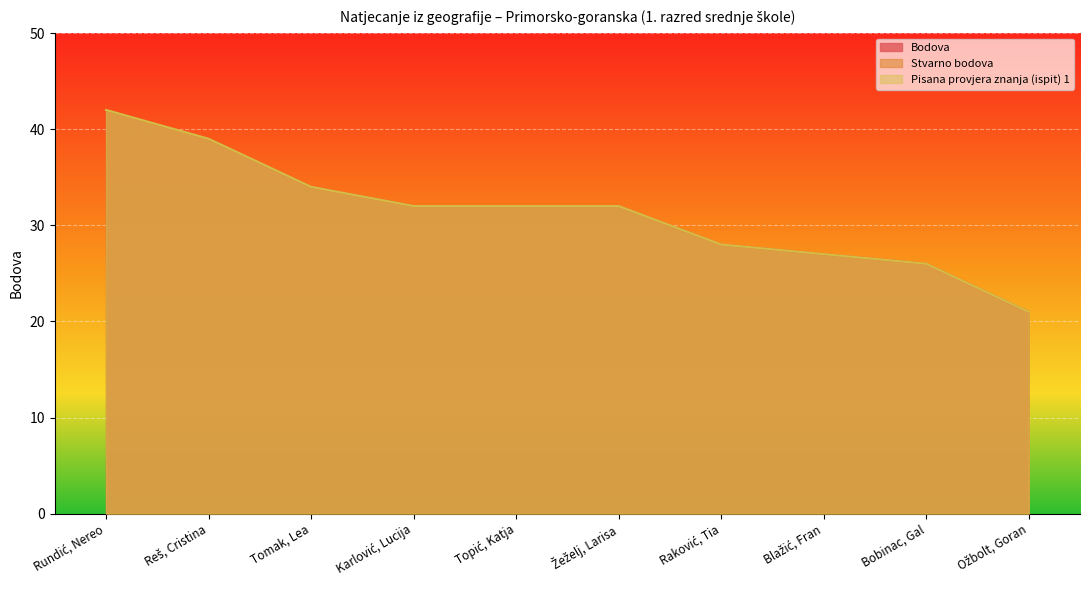

Reading left to right, transcribe all the data shown in this chart.

Bodova: Rundić, Nereo=42	Reš, Cristina=39	Tomak, Lea=34	Karlović, Lucija=32	Topić, Katja=32	Žeželj, Larisa=32	Raković, Tia=28	Blažić, Fran=27	Bobinac, Gal=26	Ožbolt, Goran=21
Stvarno bodova: Rundić, Nereo=42	Reš, Cristina=39	Tomak, Lea=34	Karlović, Lucija=32	Topić, Katja=32	Žeželj, Larisa=32	Raković, Tia=28	Blažić, Fran=27	Bobinac, Gal=26	Ožbolt, Goran=21
Pisana provjera znanja (ispit) 1: Rundić, Nereo=42	Reš, Cristina=39	Tomak, Lea=34	Karlović, Lucija=32	Topić, Katja=32	Žeželj, Larisa=32	Raković, Tia=28	Blažić, Fran=27	Bobinac, Gal=26	Ožbolt, Goran=21